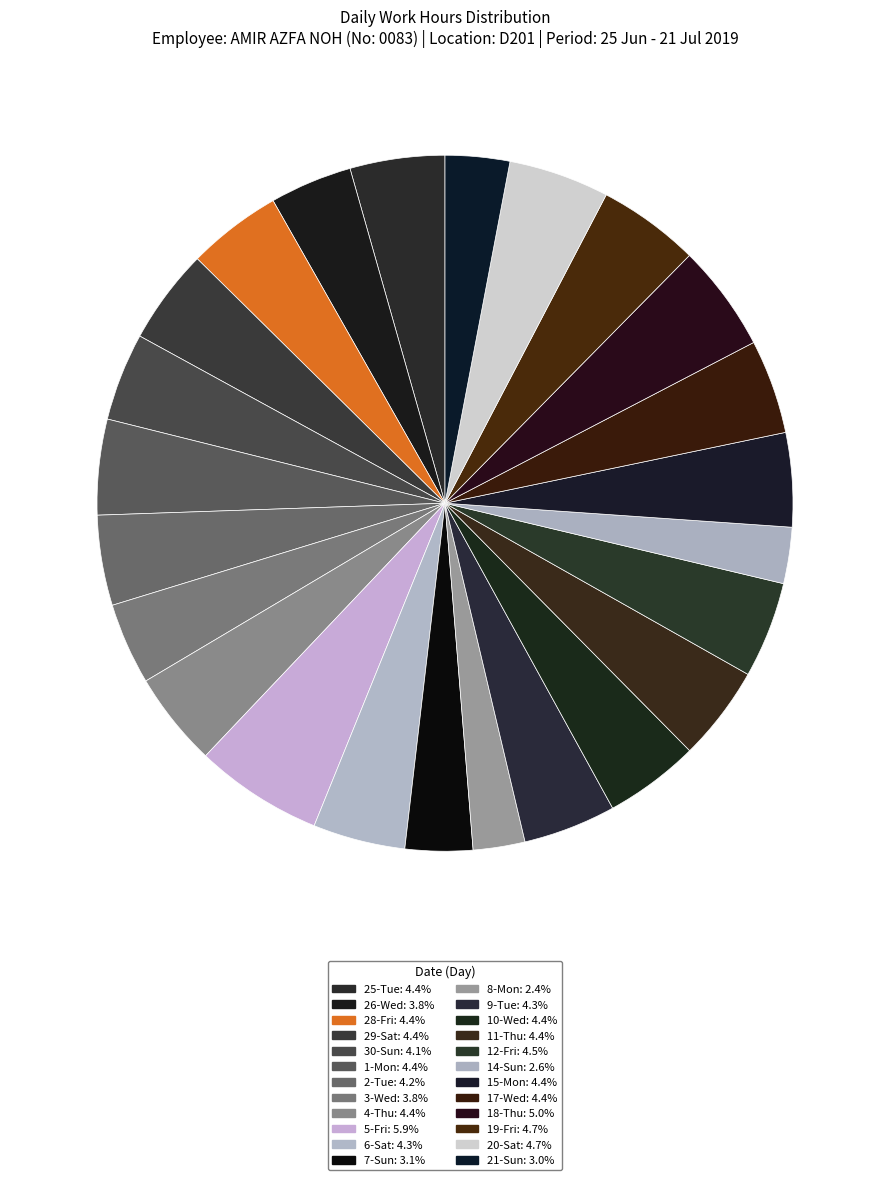

How much of the chart is everything except 30-Sun?

95.9%